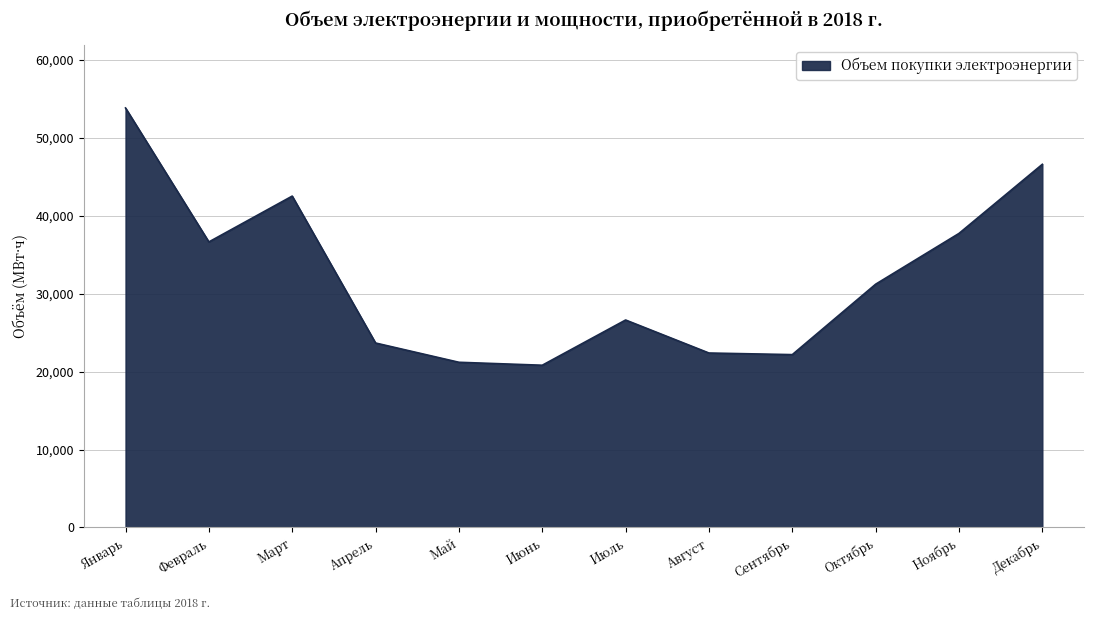

What is the change in value from Январь to Сентябрь?

-31644.8